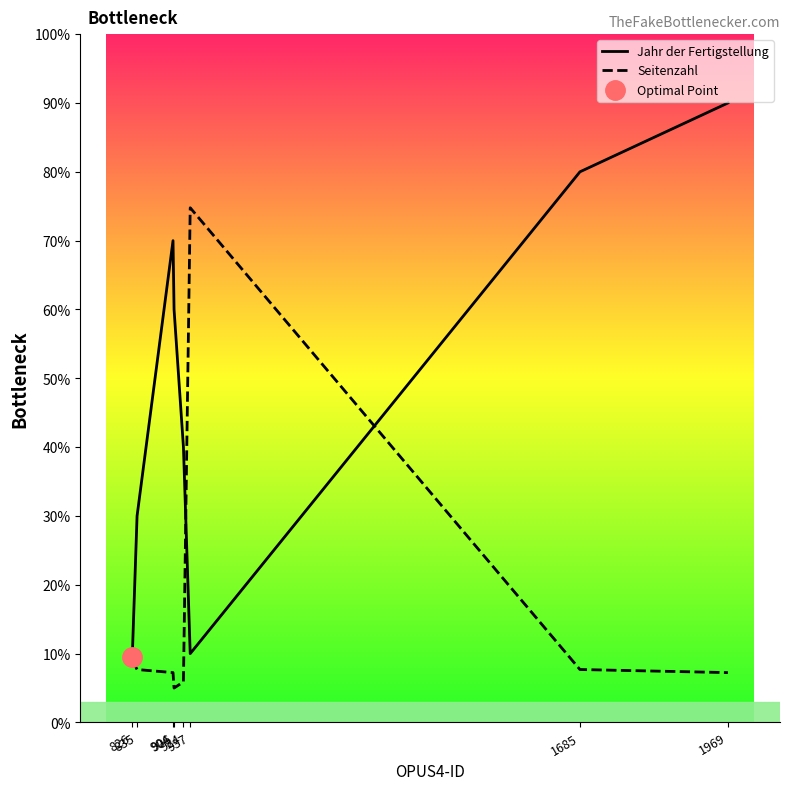

At which category does the chart reach its peak across all series?

1969